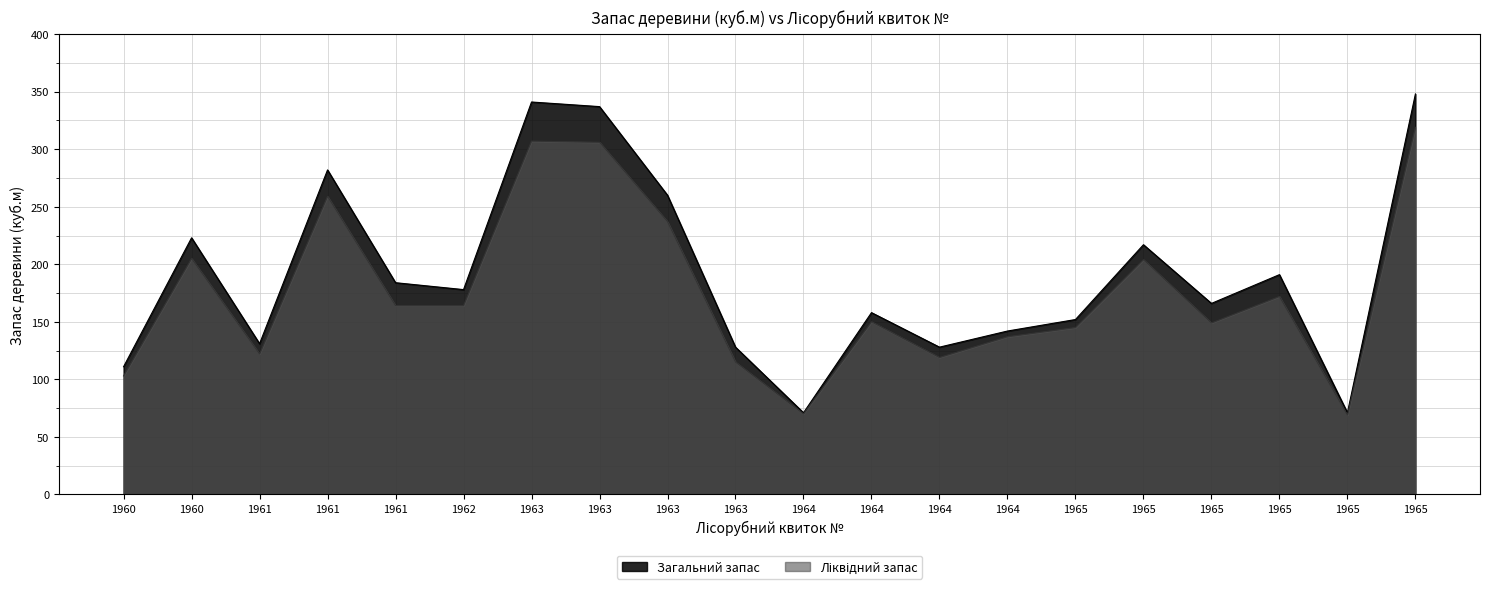

Does the chart have visible grid lines?

Yes